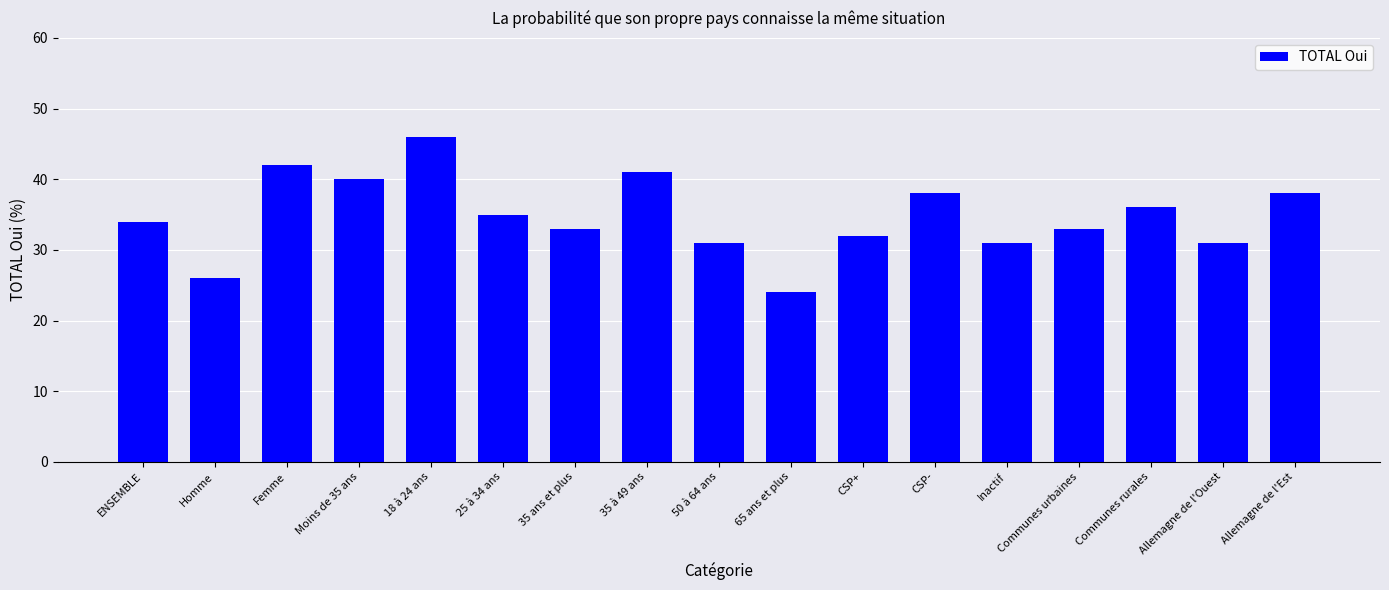

What is the approximate value at Allemagne de l'Ouest?

31